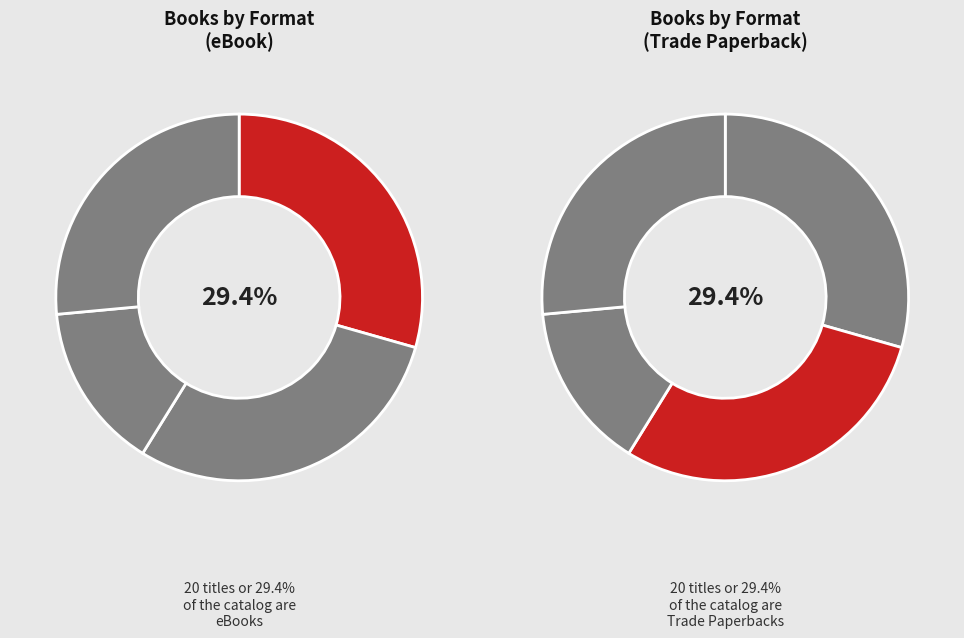

How many segments does this pie chart have?

4